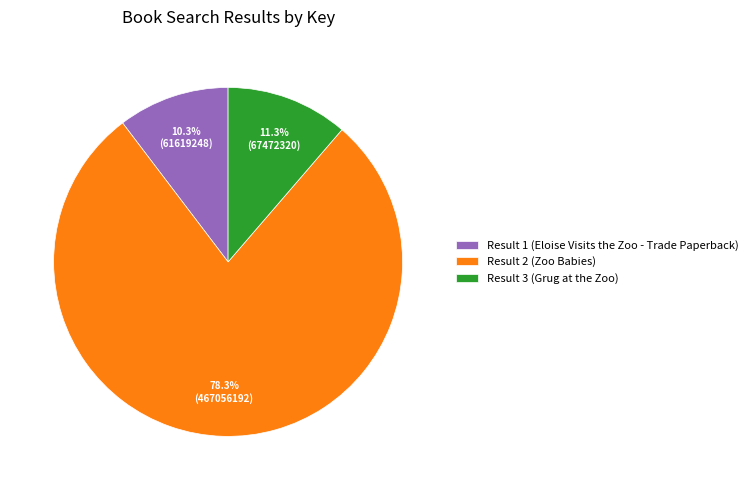

What is the ratio of the value at Result 2 (Zoo Babies) to the value at Result 3 (Grug at the Zoo)?

6.9